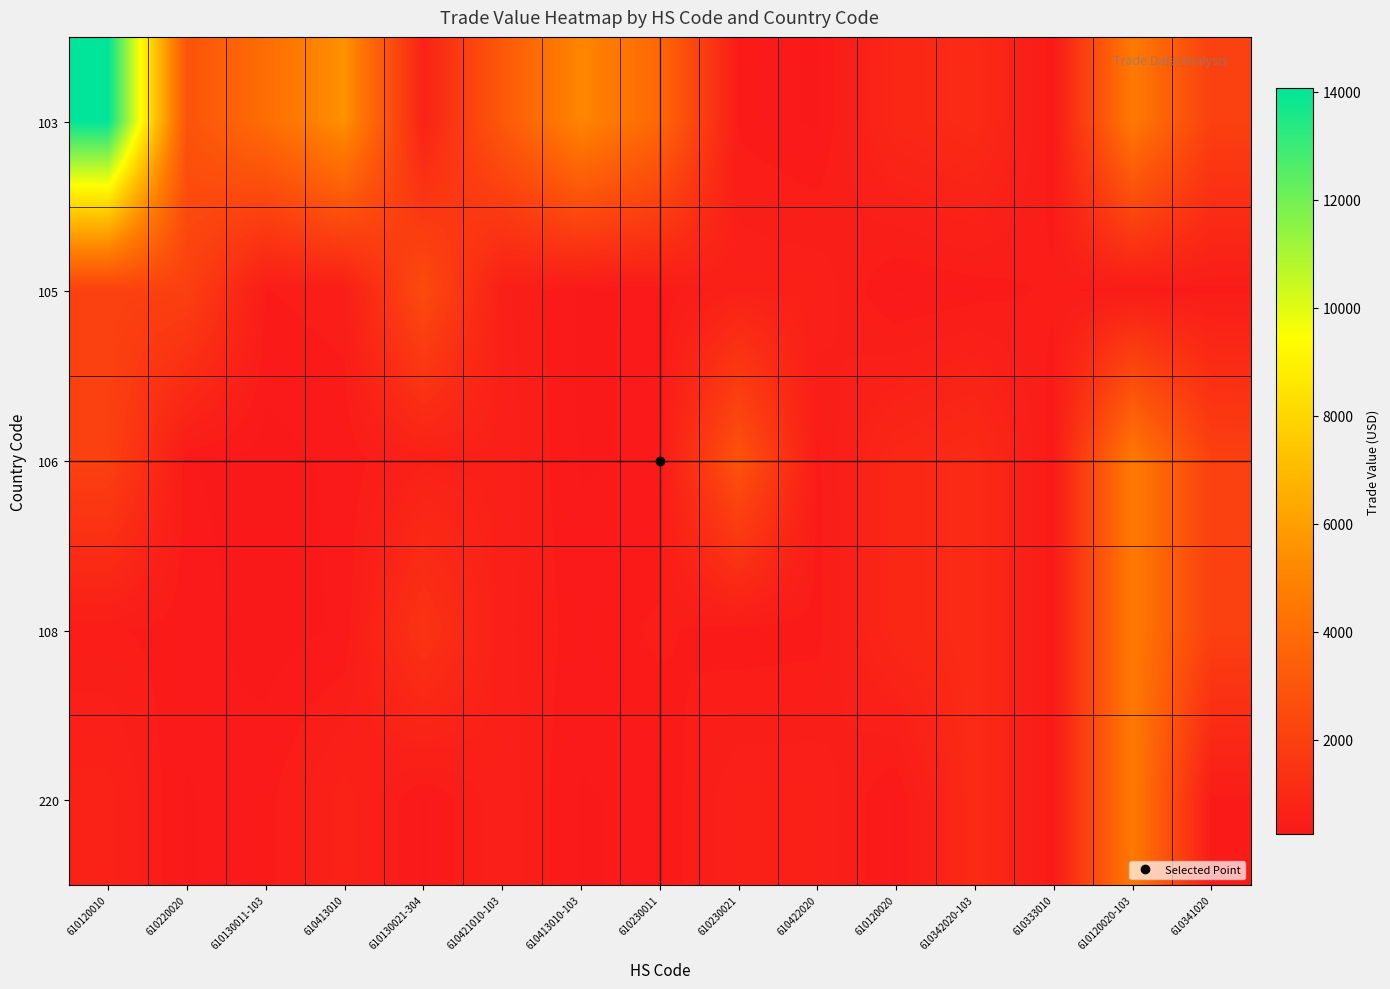

At 610422020, list the series in order from smallest to largest.

103, 108, 106, 105, 220